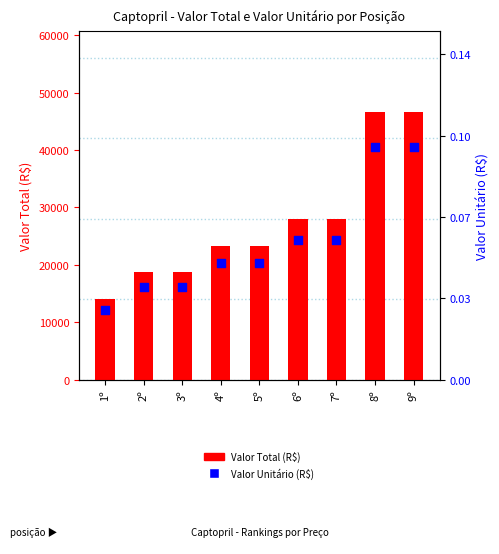

At which category is the sum across all series the highest?

8º